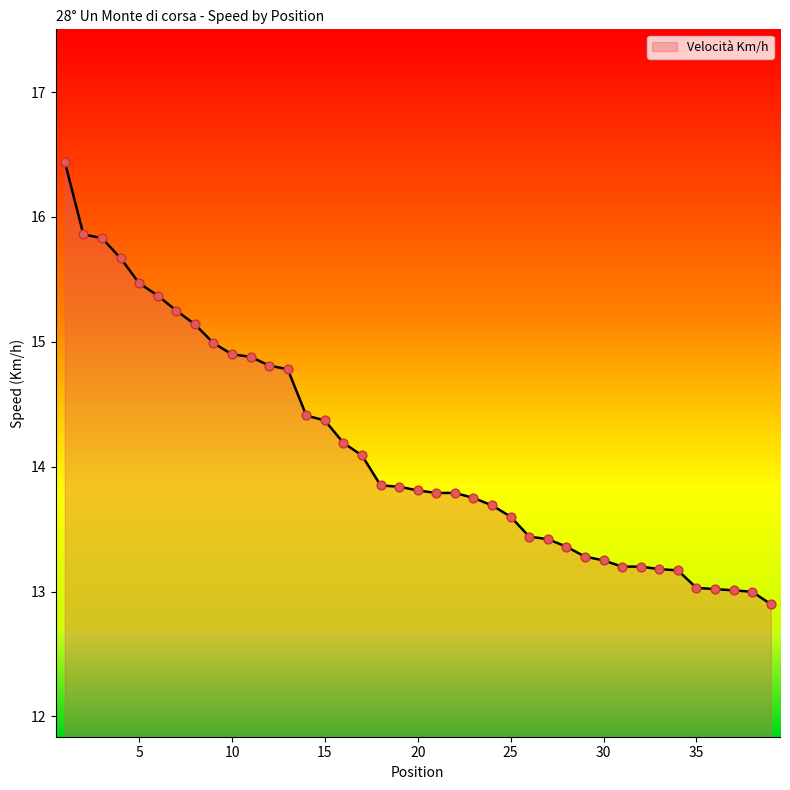

What is the maximum value shown in the chart?

16.4